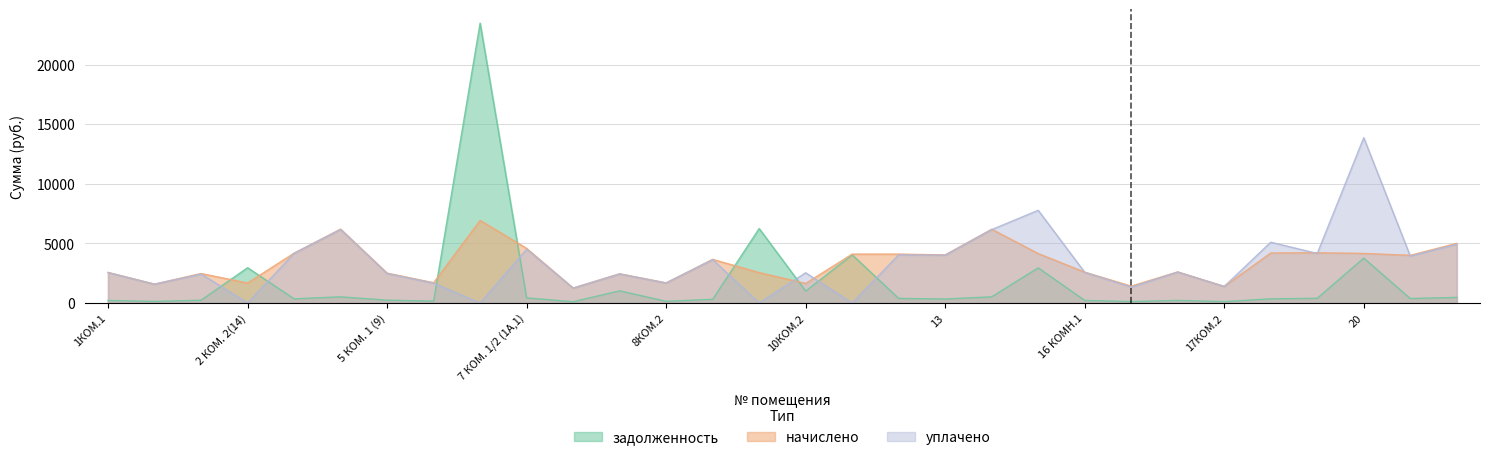

The задолженность series shows 109.7 at 18 (33,34). True or false?

False